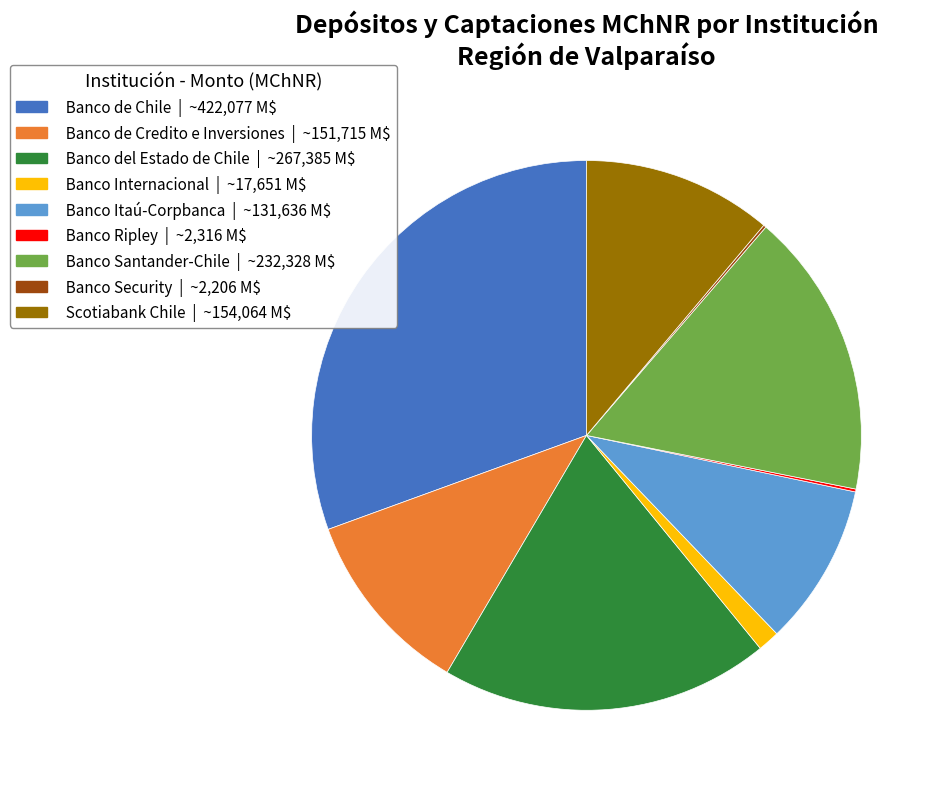

Is it true that Banco Internacional is 1% of the pie?

True